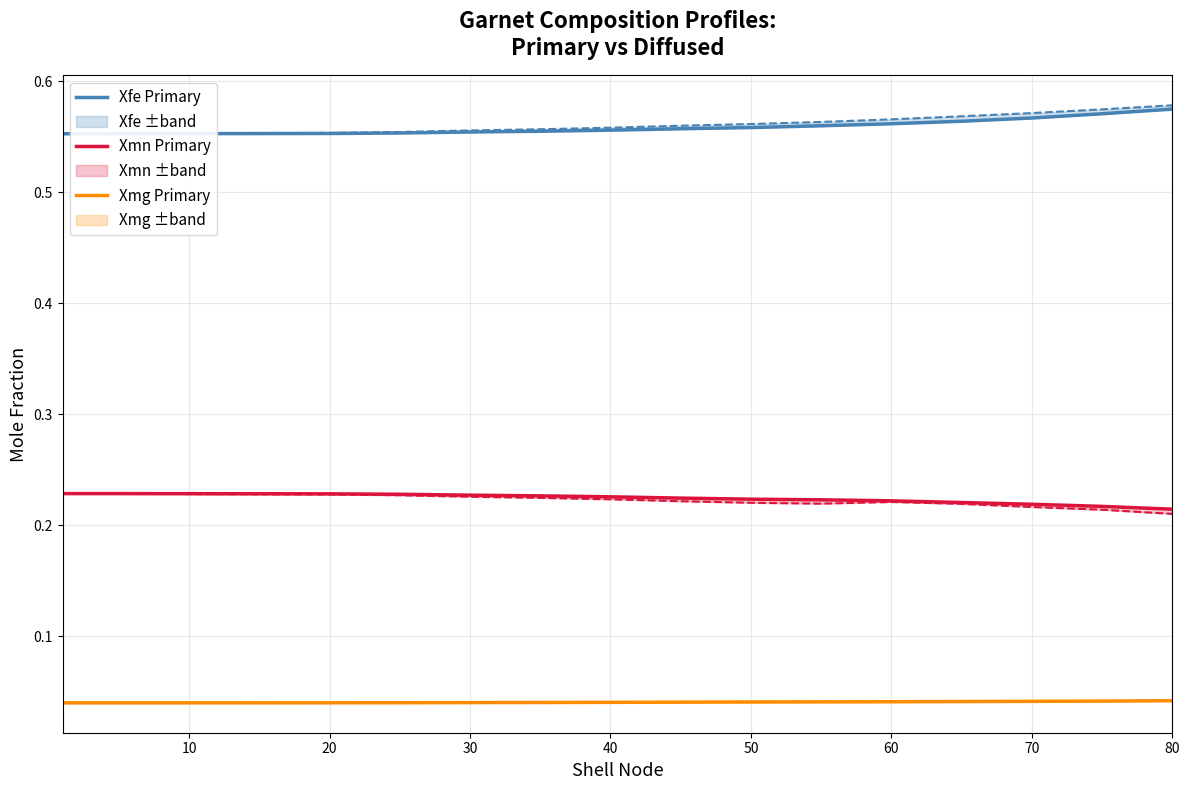

True or false: Xmg Primary and Xmn Primary intersect in this chart.

False